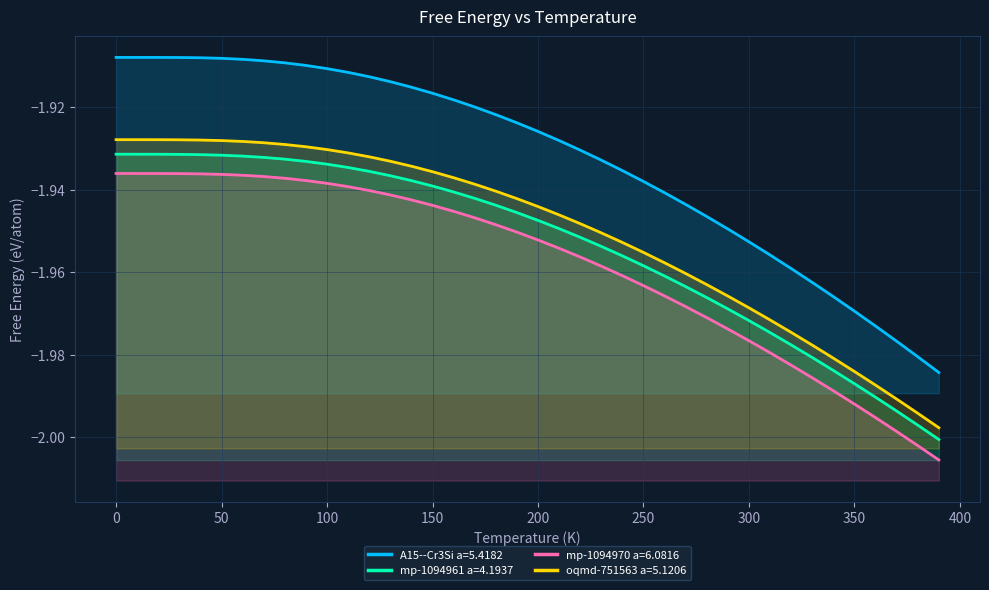

Rank the series by their maximum value, from lowest to highest.

mp-1094970 a=6.0816, mp-1094961 a=4.1937, oqmd-751563 a=5.1206, A15--Cr3Si a=5.4182